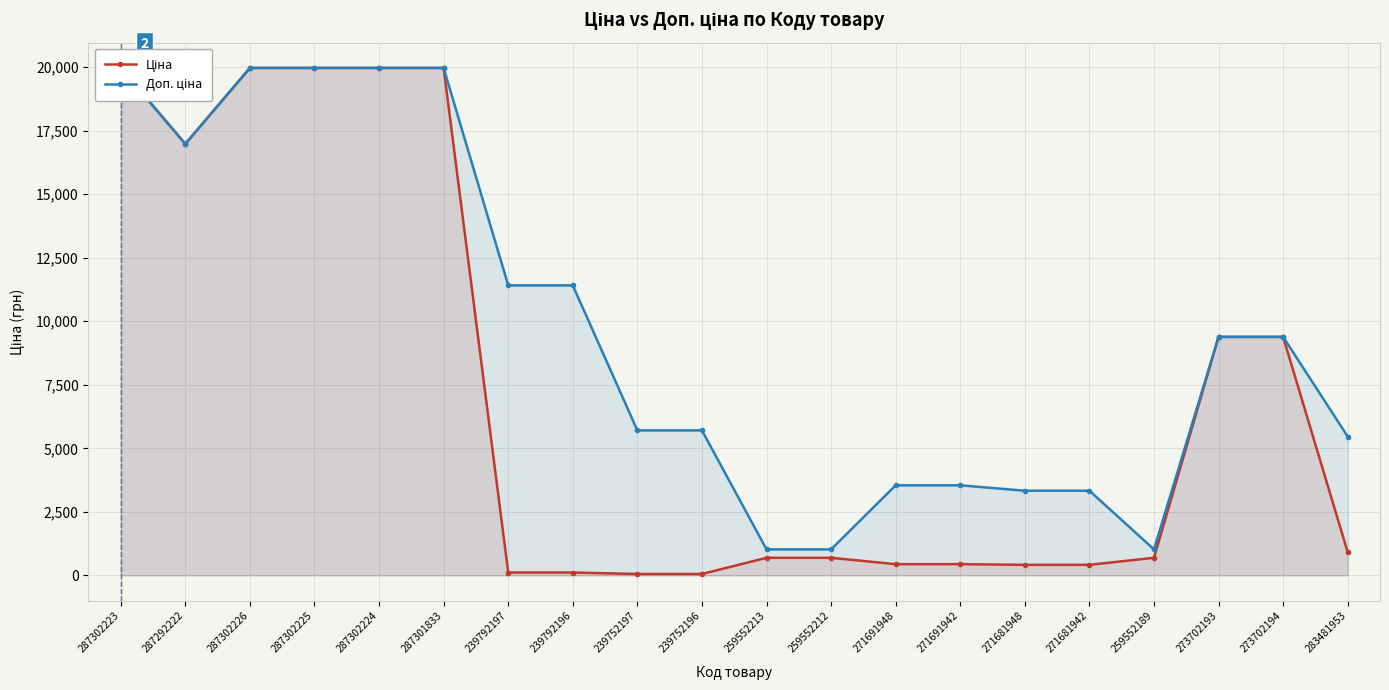

At how many categories does at least one series exceed 4969?

13